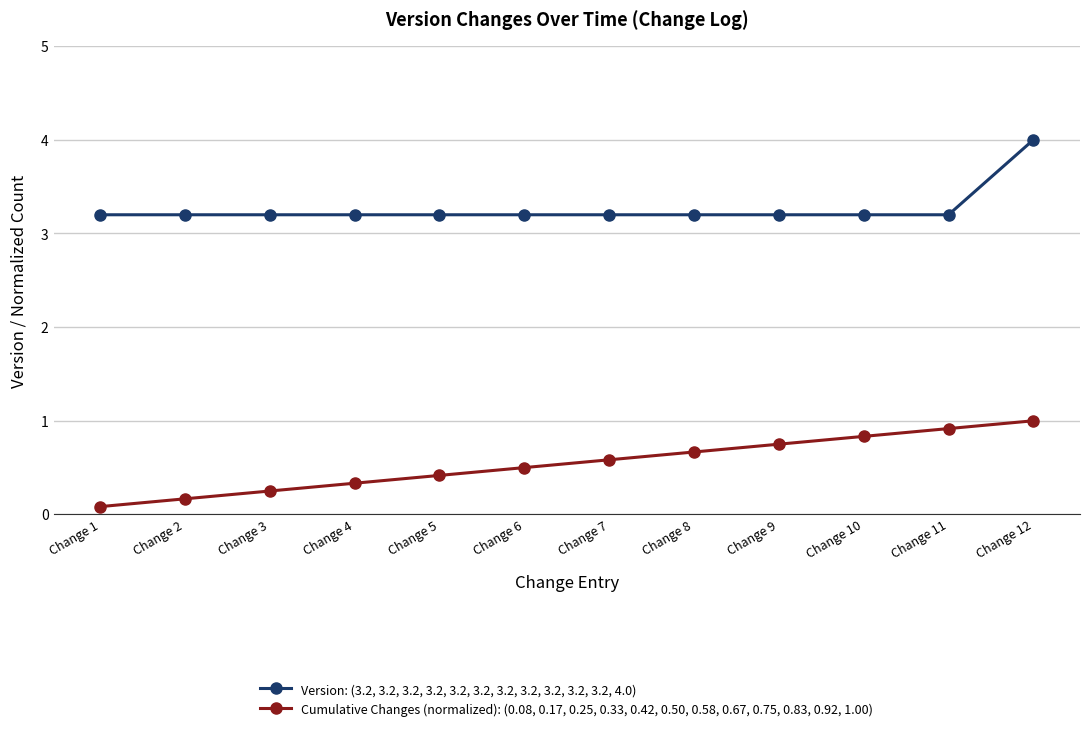

What are all the series names shown in the legend?

Version: (3.2, 3.2, 3.2, 3.2, 3.2, 3.2, 3.2, 3.2, 3.2, 3.2, 3.2, 4.0), Cumulative Changes (normalized): (0.08, 0.17, 0.25, 0.33, 0.42, 0.50, 0.58, 0.67, 0.75, 0.83, 0.92, 1.00)